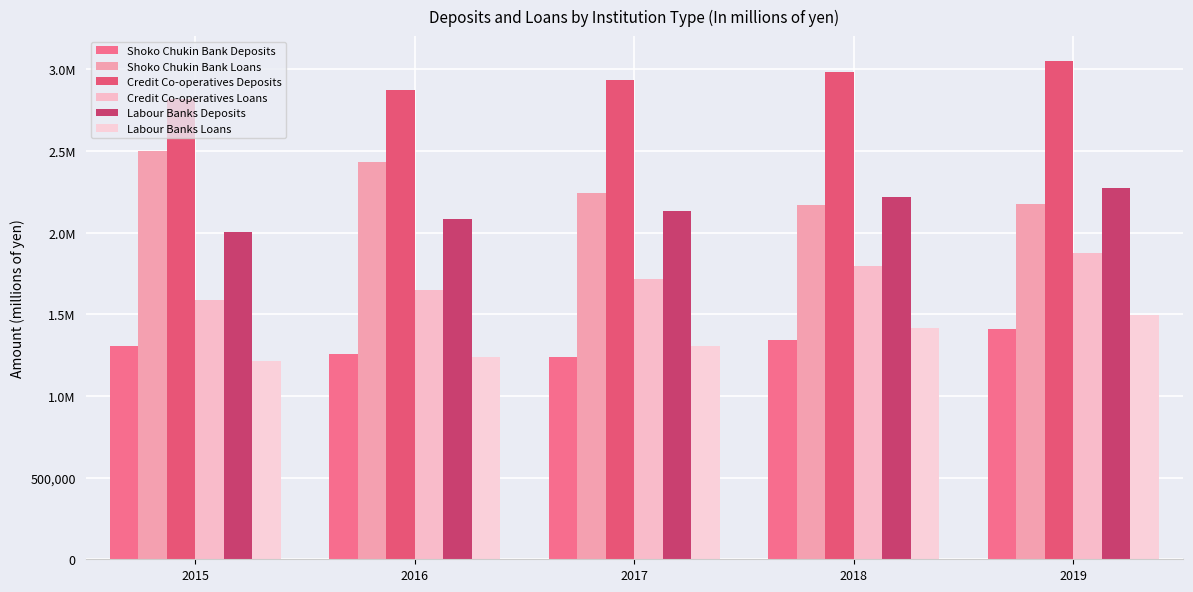

What is the difference between the maximum and minimum values in the Credit Co-operatives Deposits series?

231916